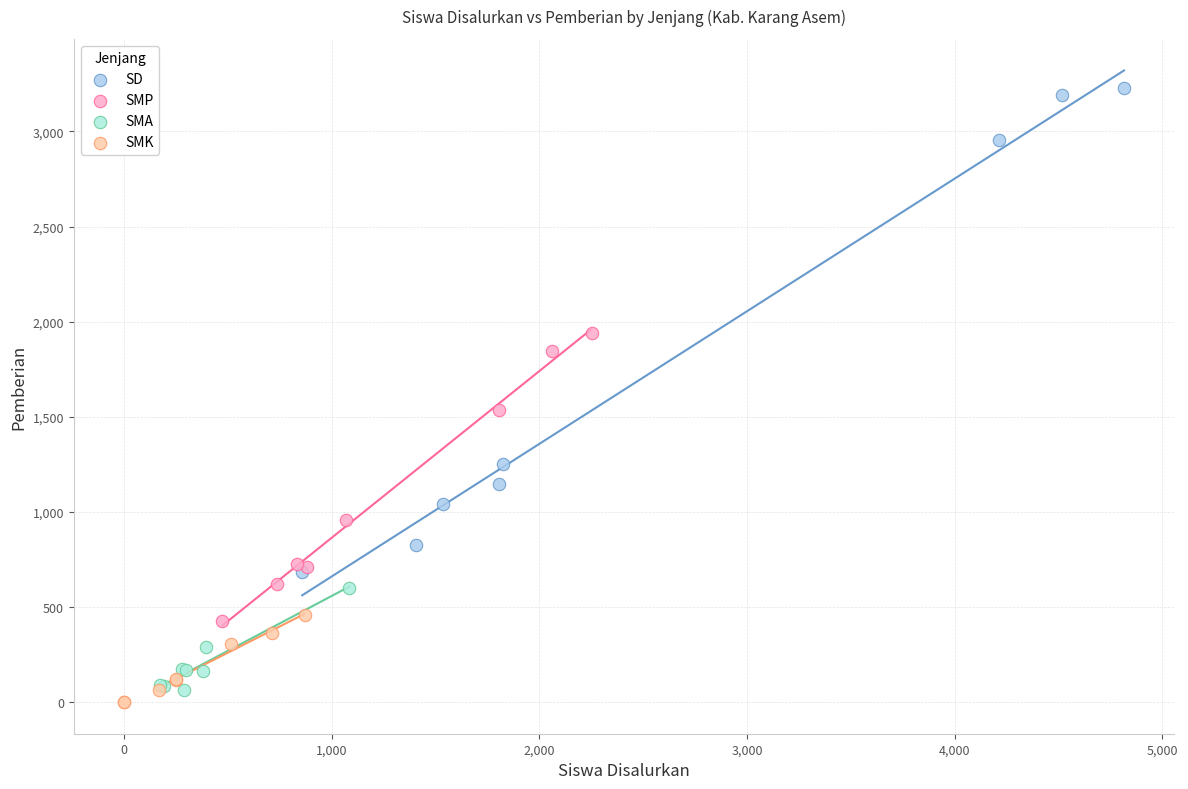

Which series contains the lowest Y value?

SMK